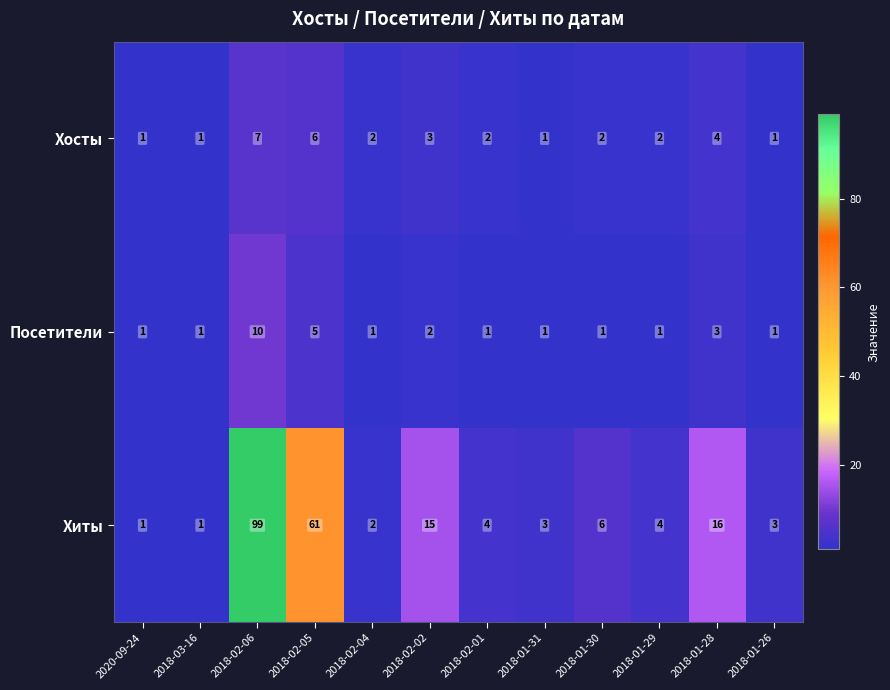

Which series has the largest total across all categories?

Хиты